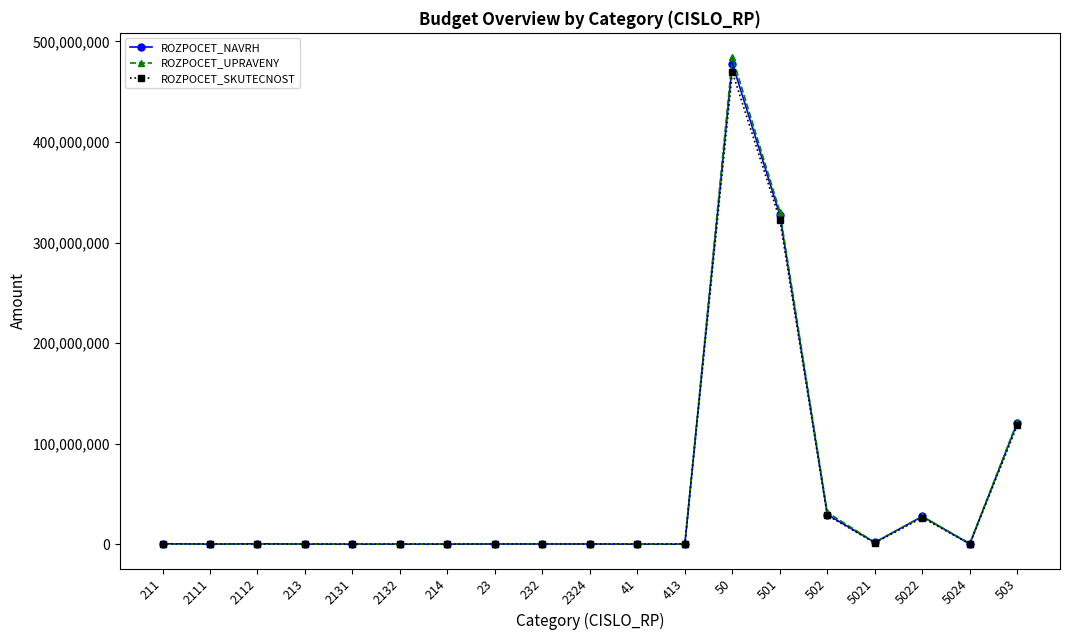

Is it true that ROZPOCET_UPRAVENY equals 258000 at 211?

True